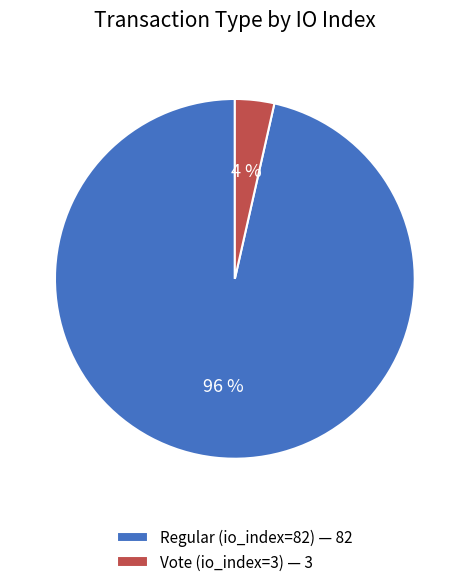

To the nearest percent, what portion does Vote (io_index=3) represent?

4%